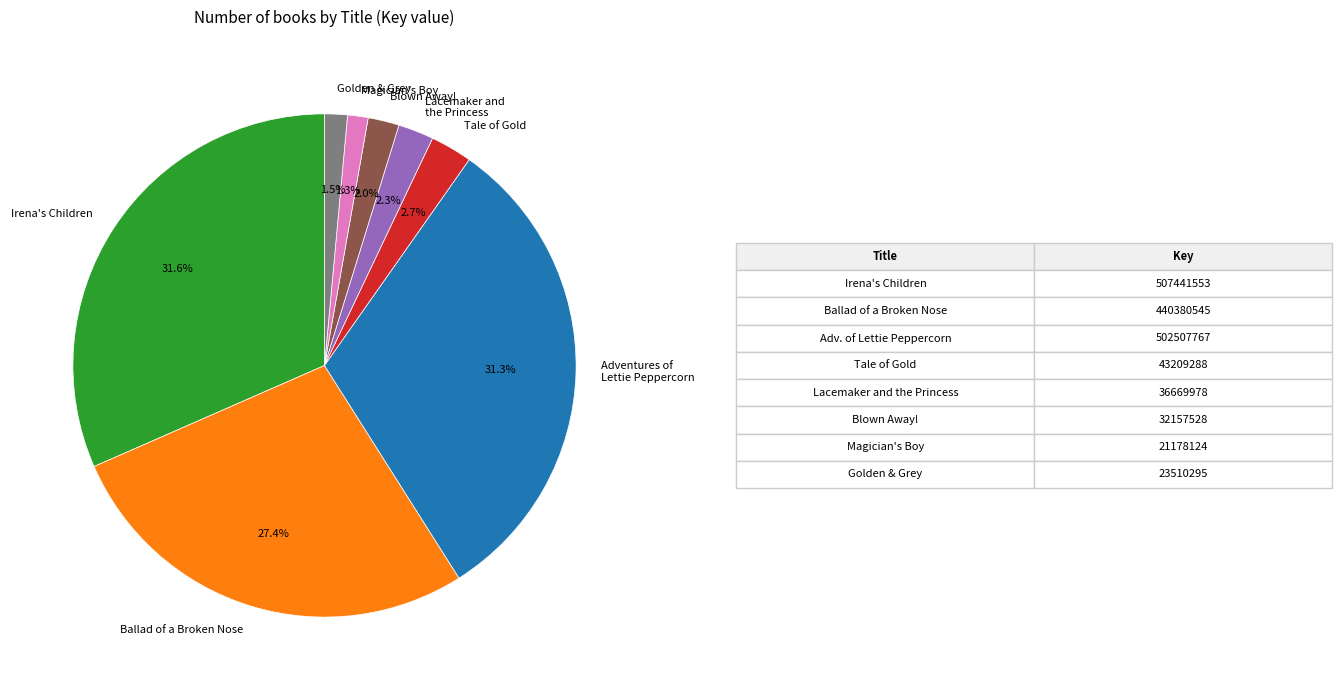

Count the number of slices in the pie.

8